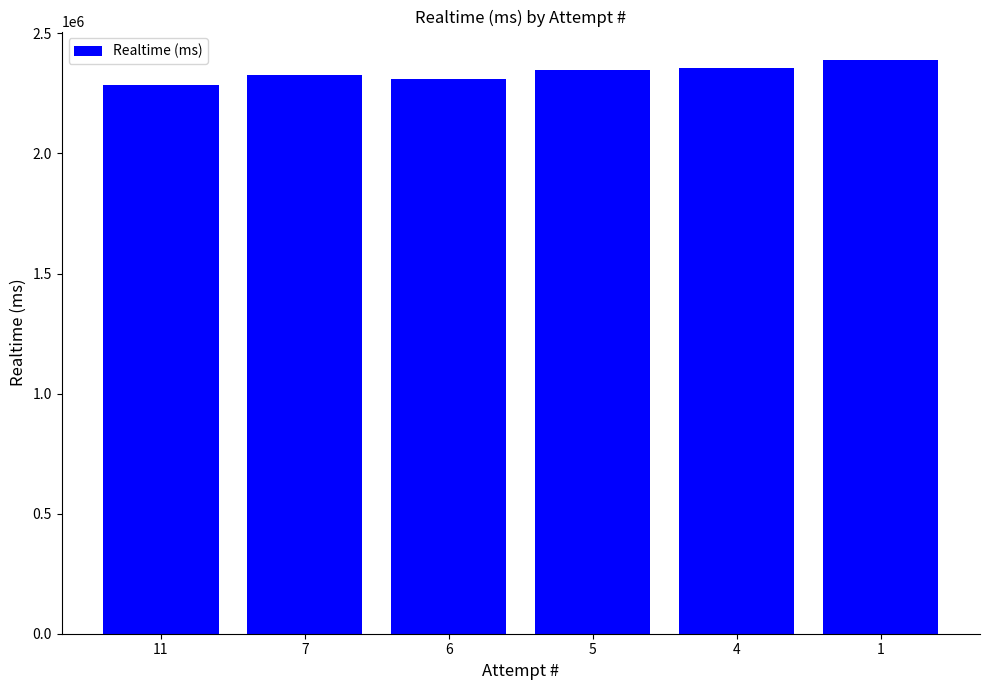

What is the smallest value displayed?

2283231